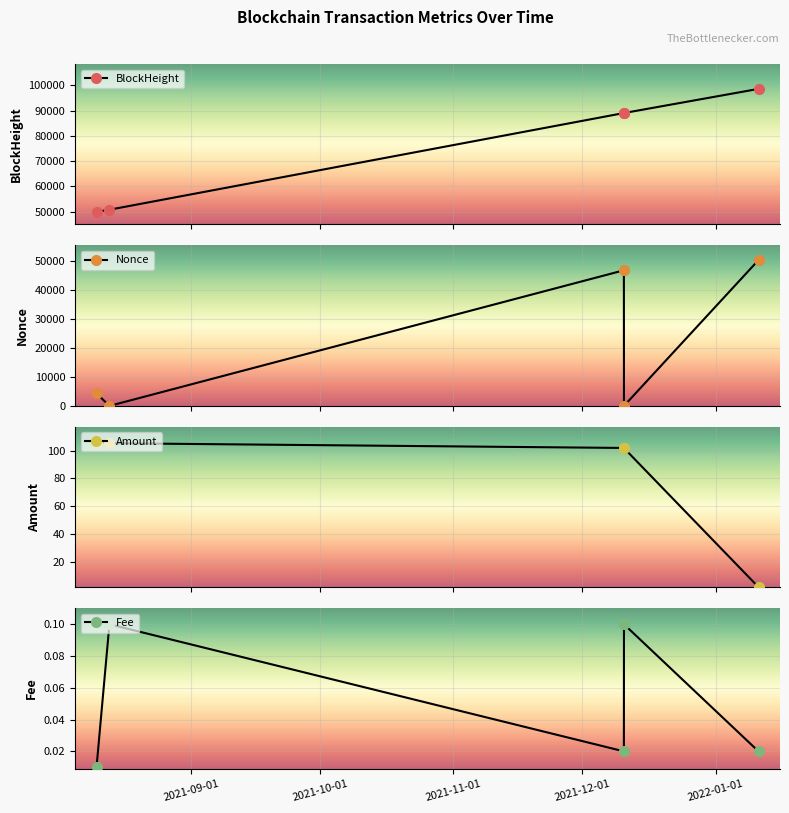

How many interior local valleys does the Nonce series have?

2